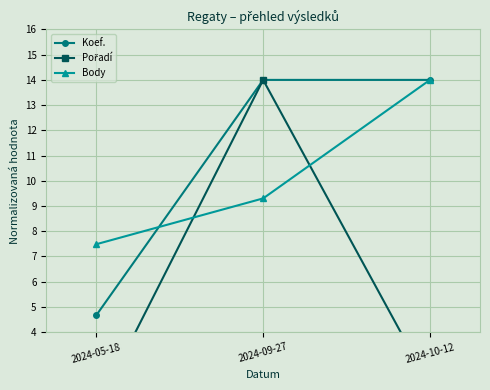

What is the difference between the Body values at 2024-09-27 and 2024-10-12?

4.7